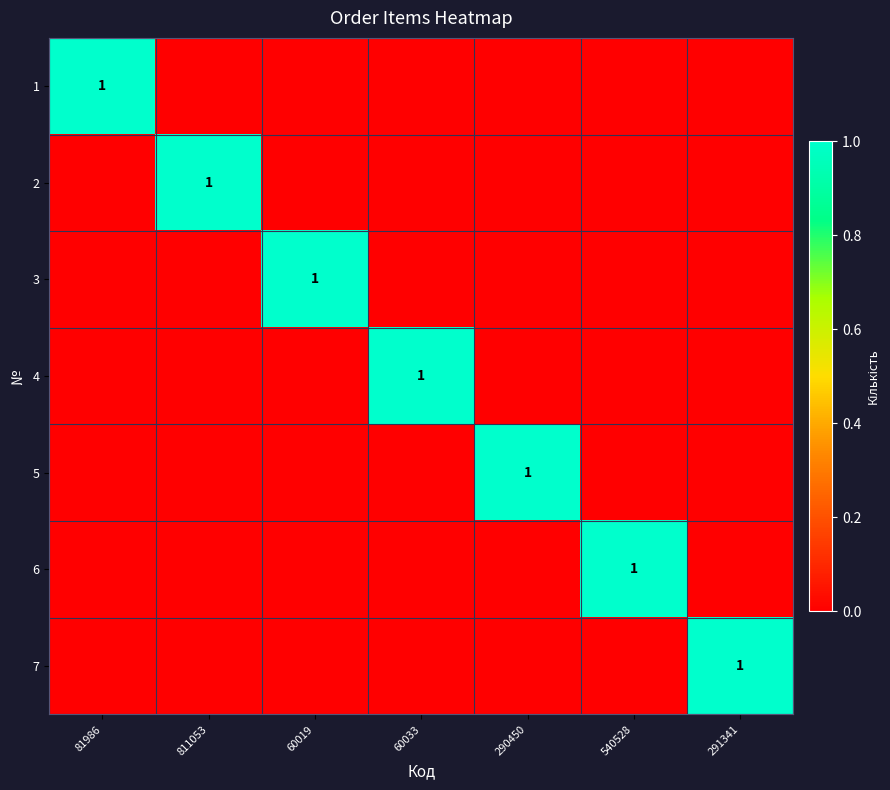

At which label does 5 reach its minimum?

81986